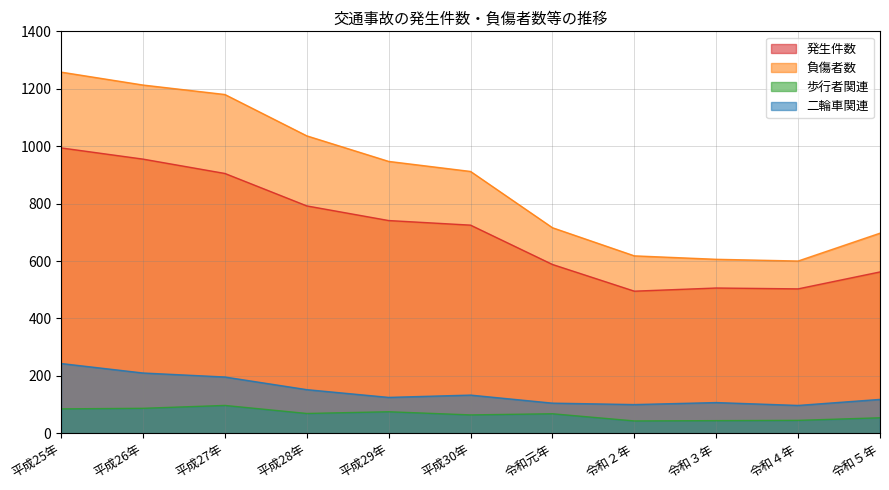

List the labels in order of 歩行者関連 value, largest first.

平成27年, 平成26年, 平成25年, 平成29年, 平成28年, 令和元年, 平成30年, 令和５年, 令和４年, 令和３年, 令和２年